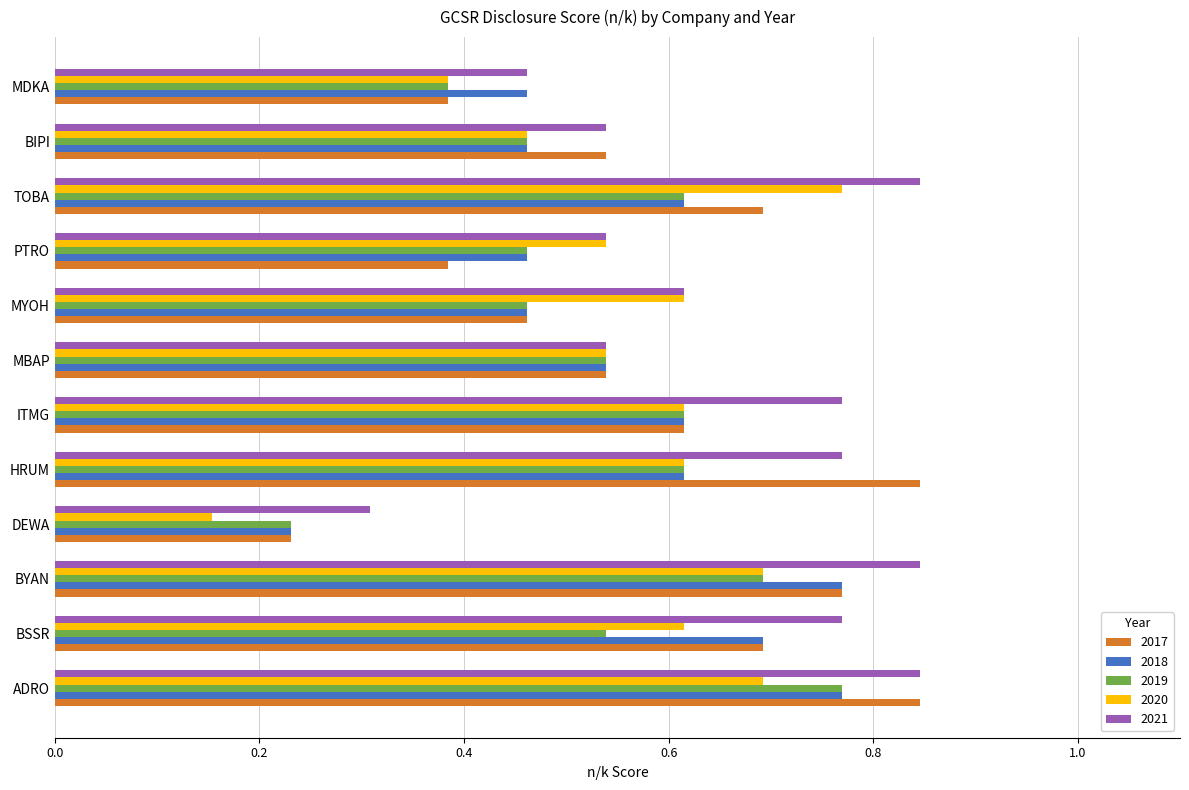

Which category has the lowest value in the 2017 series?

DEWA